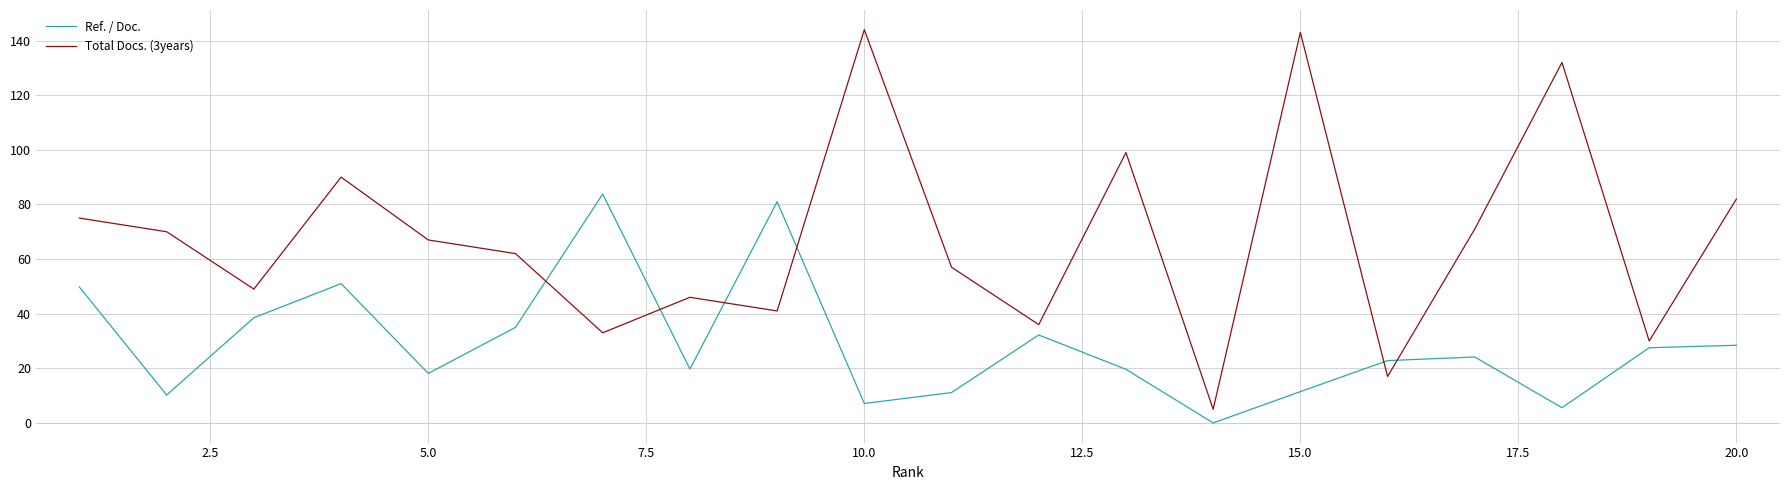

Which series ends up on top after the final intersection of Ref. / Doc. and Total Docs. (3years)?

Total Docs. (3years)